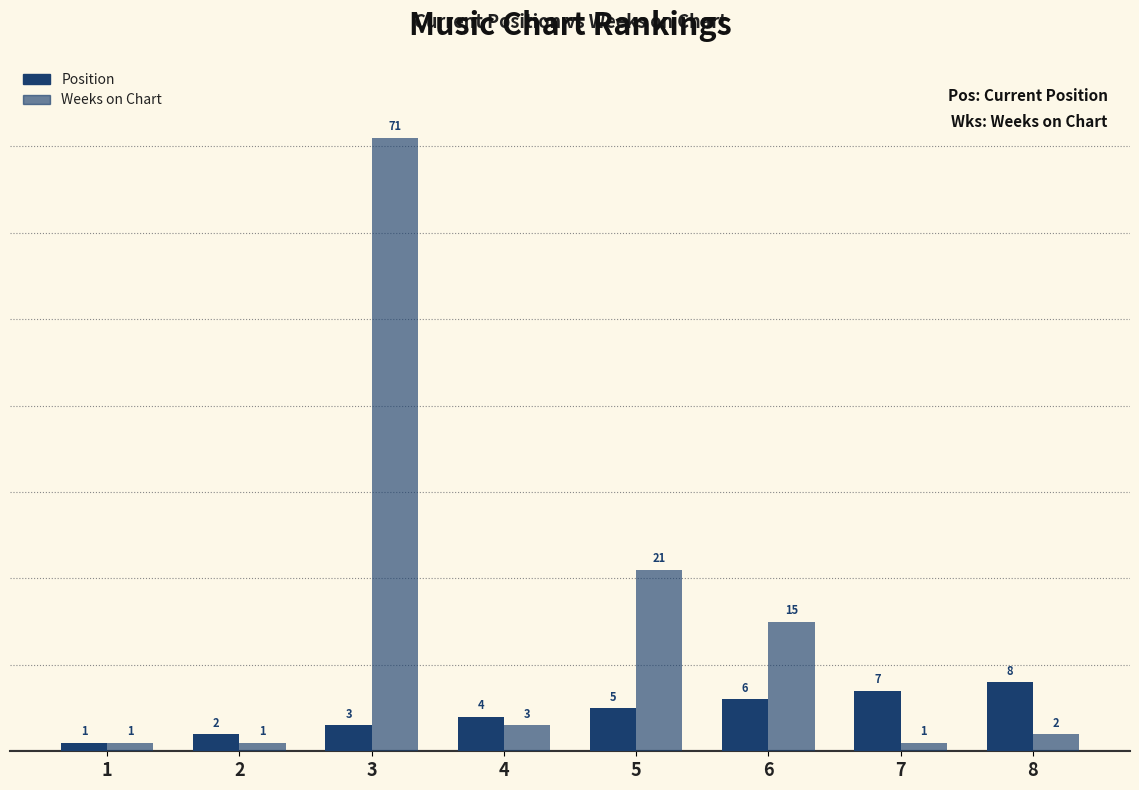

How many bars are there in total?

16